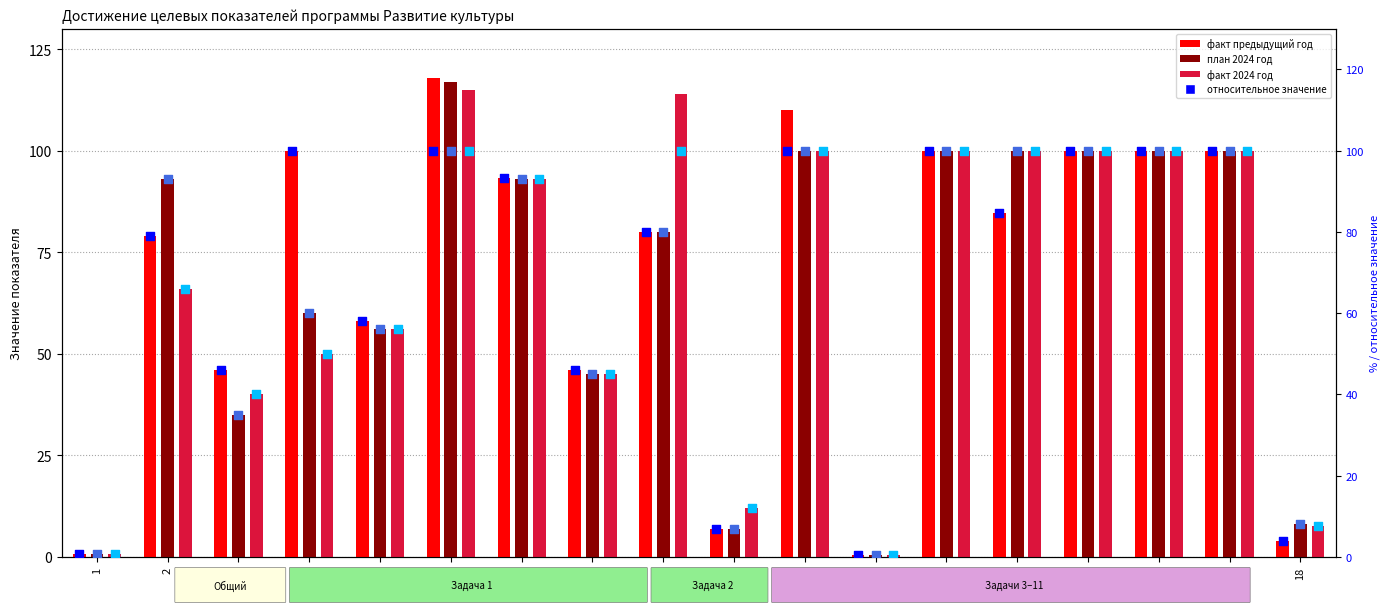

What is the total value across all series at 6?

650.0